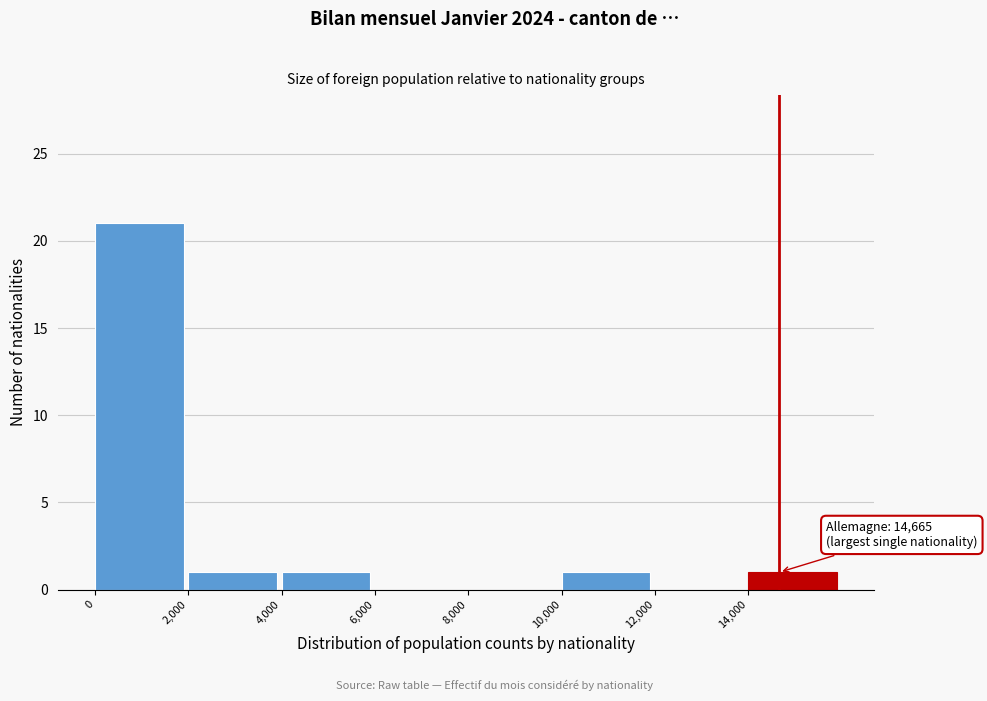

Which range on the x-axis has the tallest bar?

0 to 2000